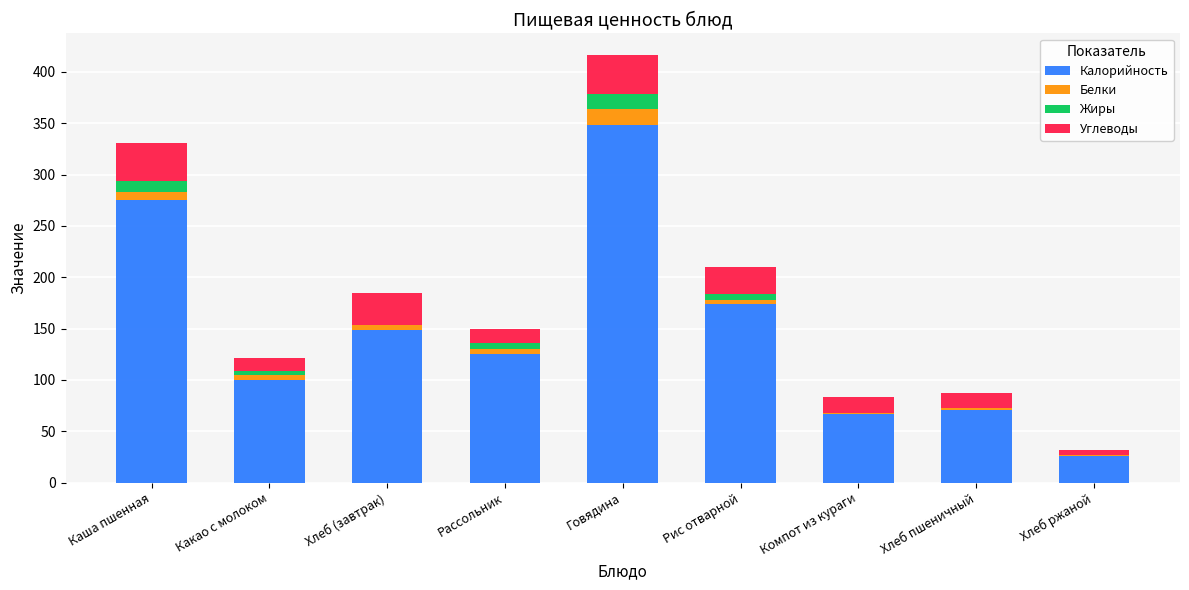

Which category has the highest value in the Калорийность series?

Говядина